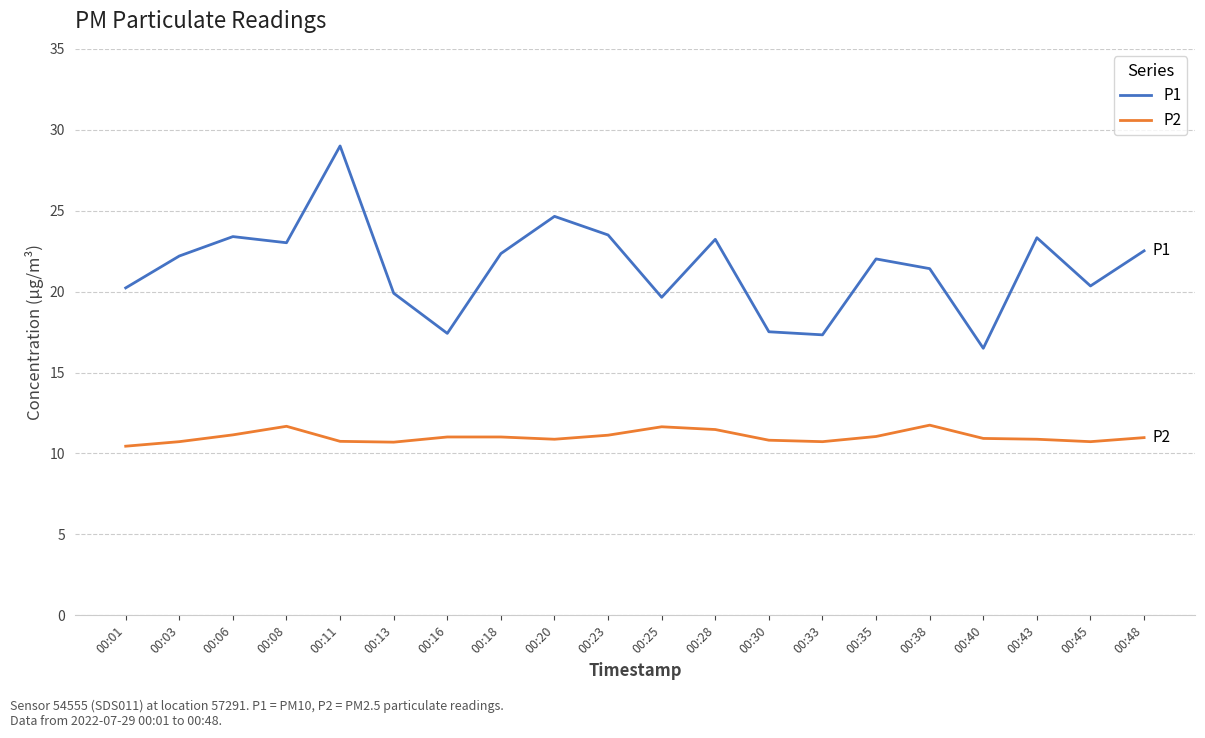

What is the difference between the maximum and minimum values in the P1 series?

12.5